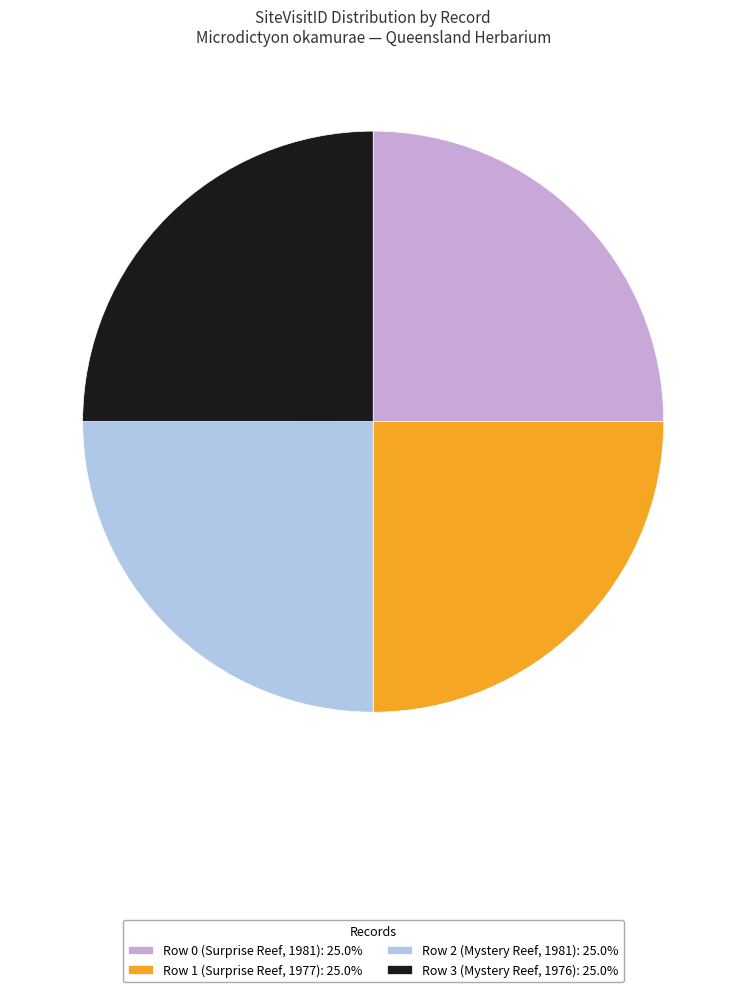

Does any single category account for the majority?

No